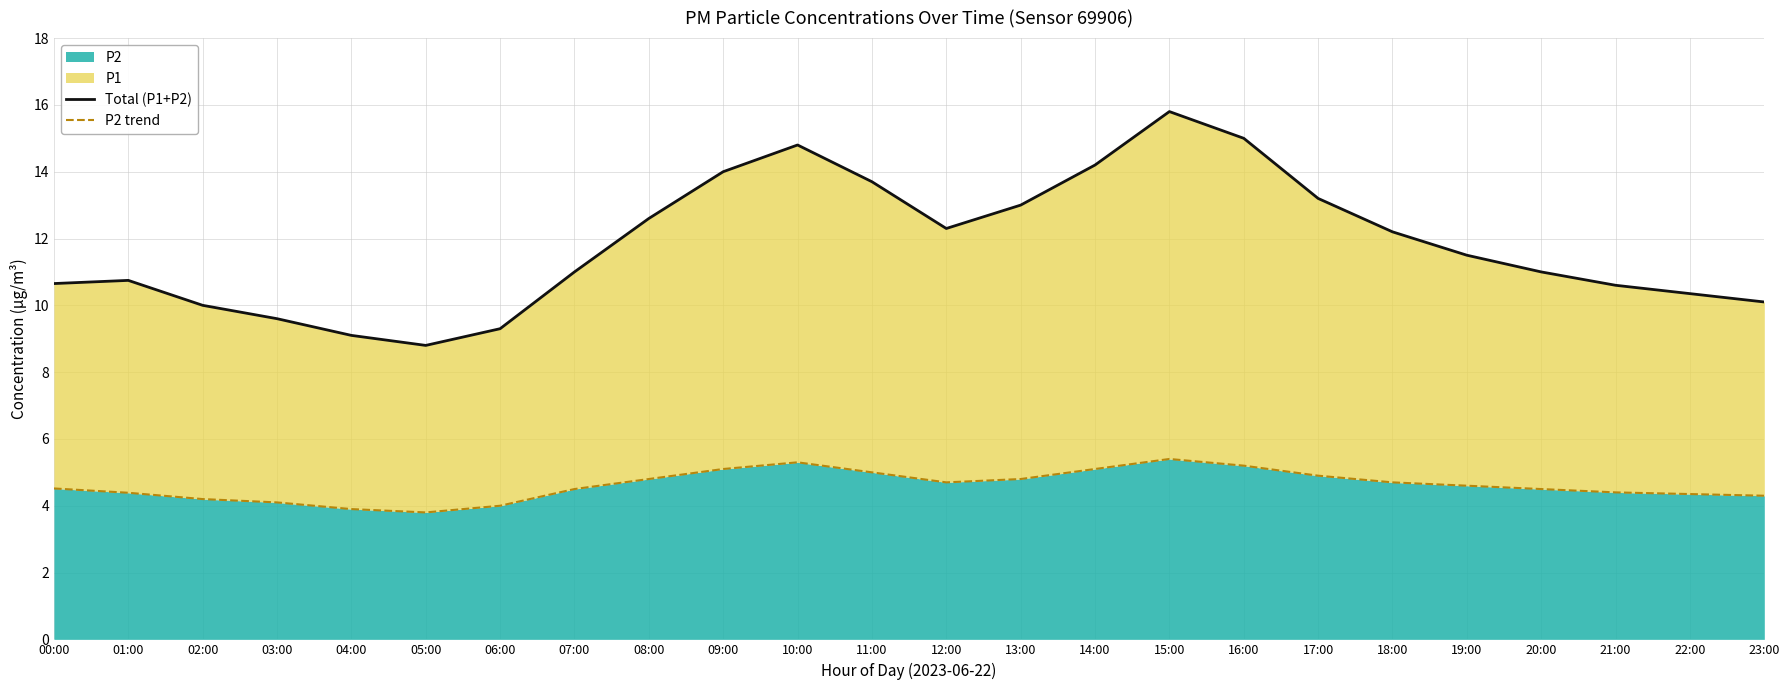

The P2 series shows 5.1 at 14:00. True or false?

True